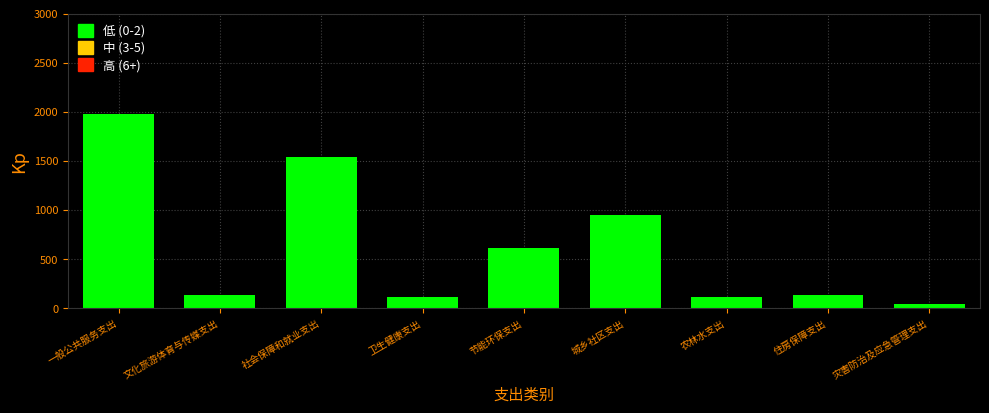

What is the average value?

627.0